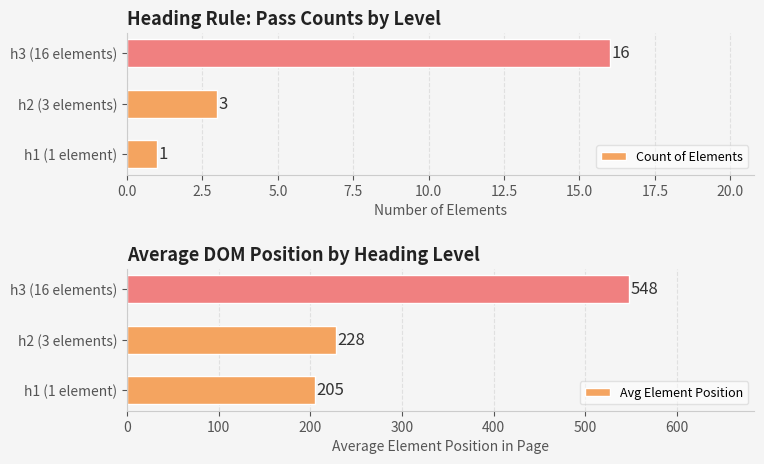

Is it true that Avg Element Position equals 163.3 at h3 (16 elements)?

False